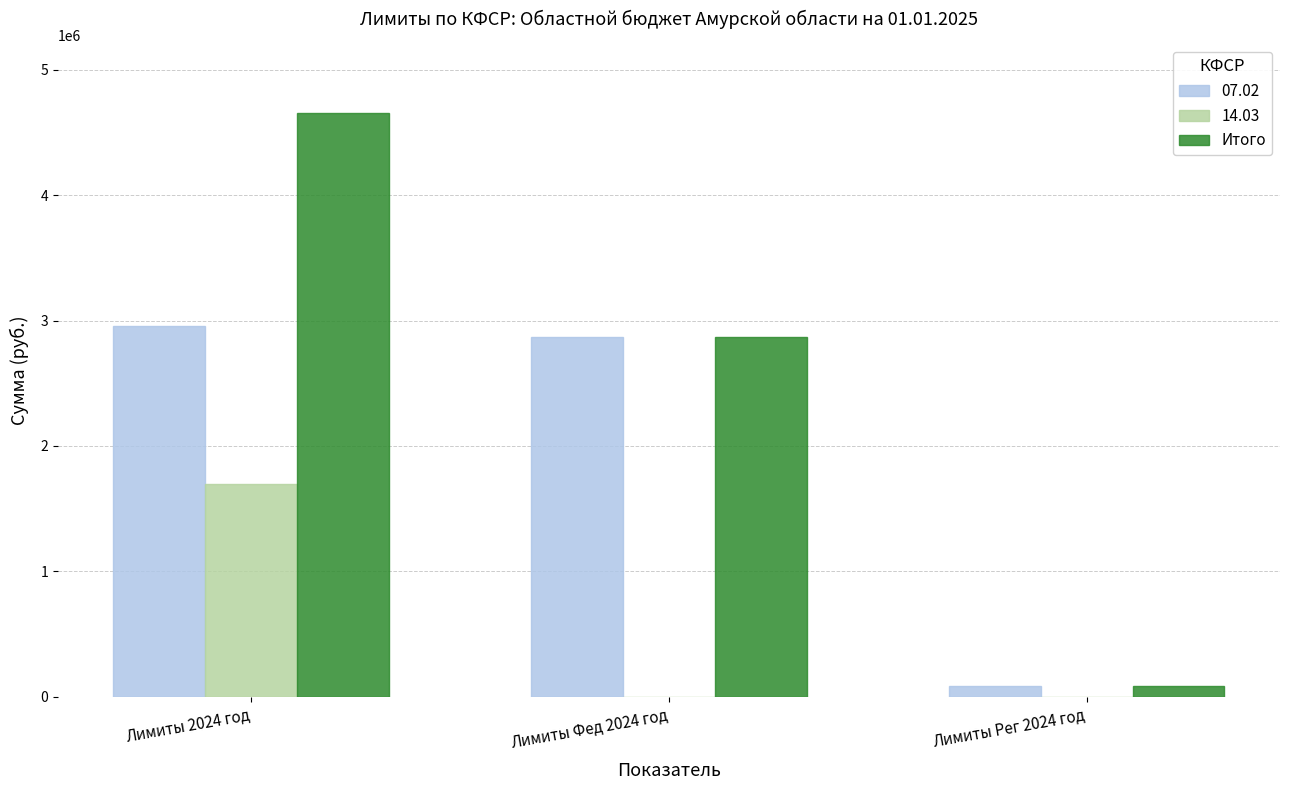

The value of 07.02 at Лимиты 2024 год is 1119351.7. True or false?

False